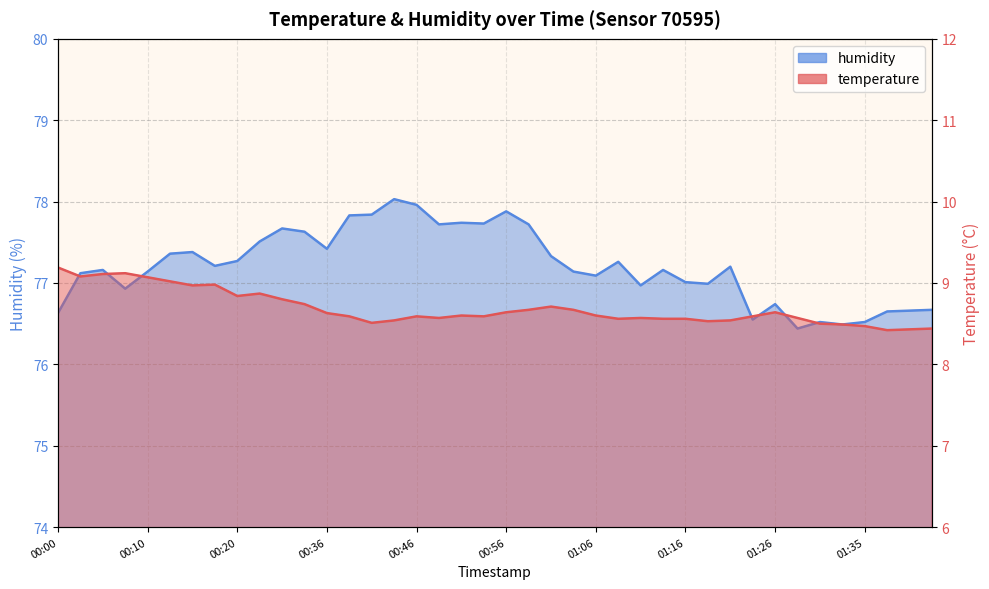

What position from the left is 01:06?

25